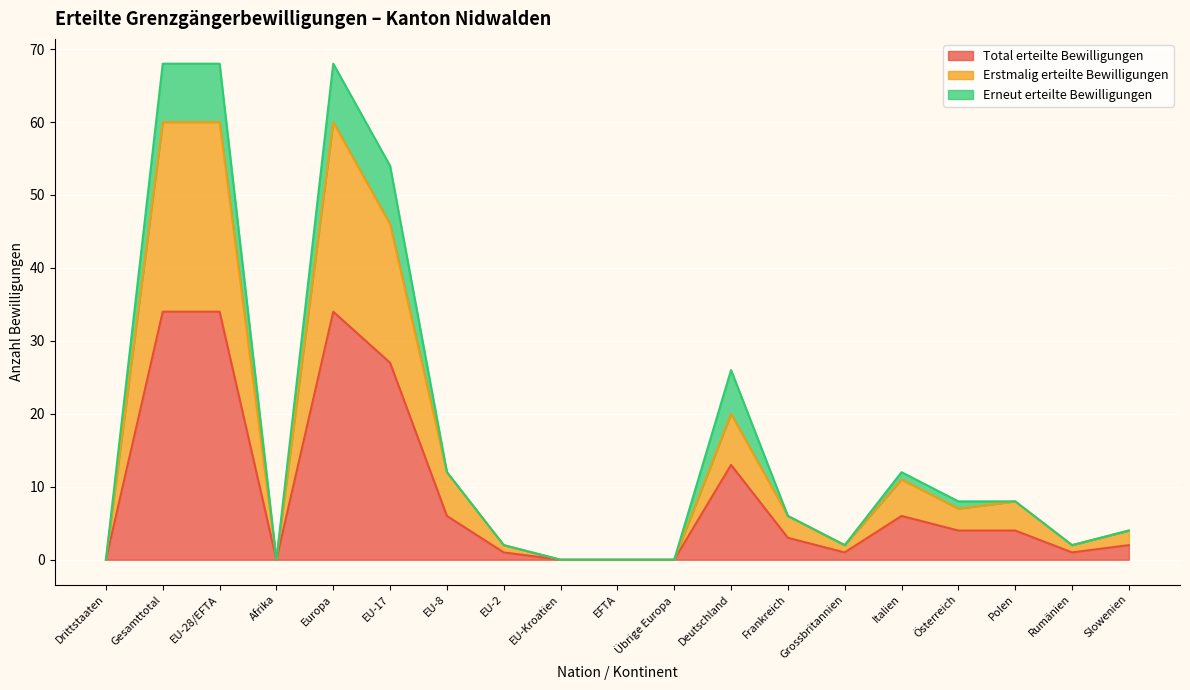

What is the sum of the Total erteilte Bewilligungen values at Slowenien and EU-2?

3